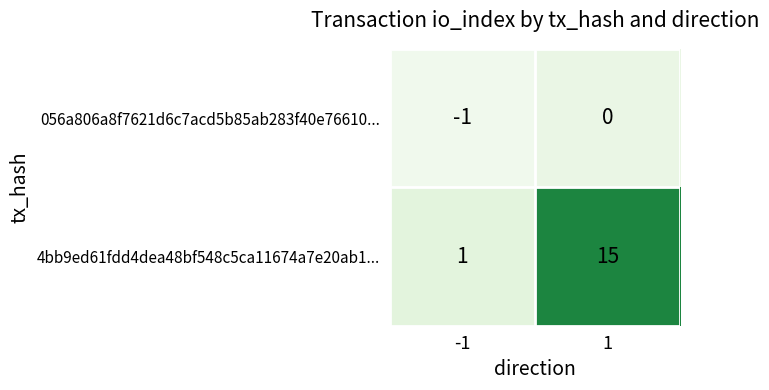

What is the difference between the 4bb9ed61fdd4dea48bf548c5ca11674a7e20ab1... values at 1 and -1?

14